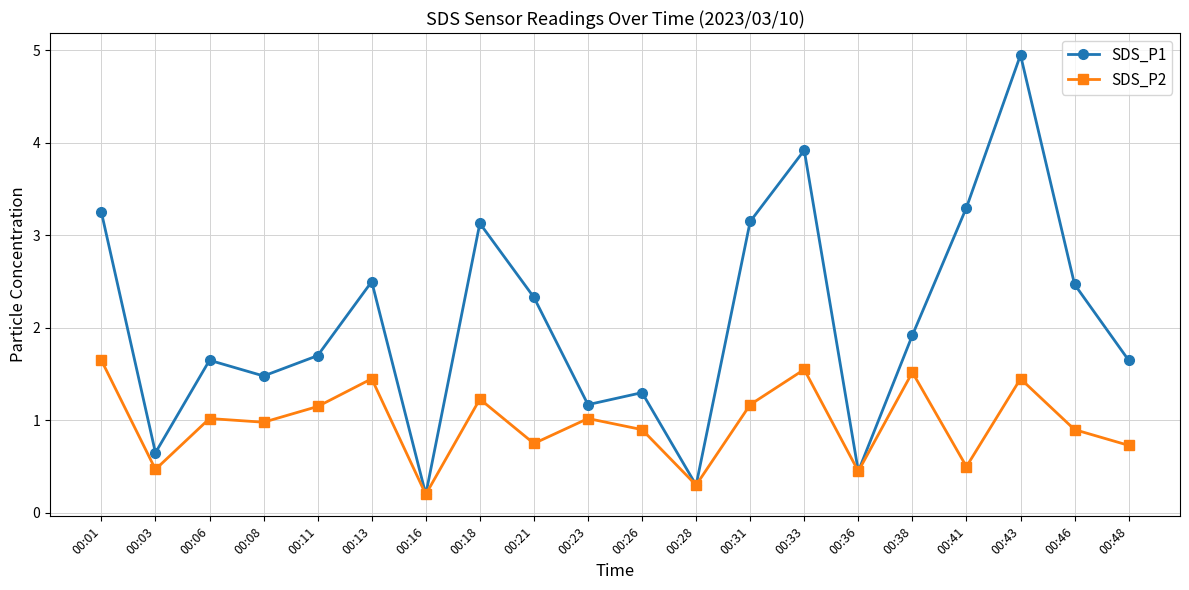

Which series has the widest spread of values?

SDS_P1